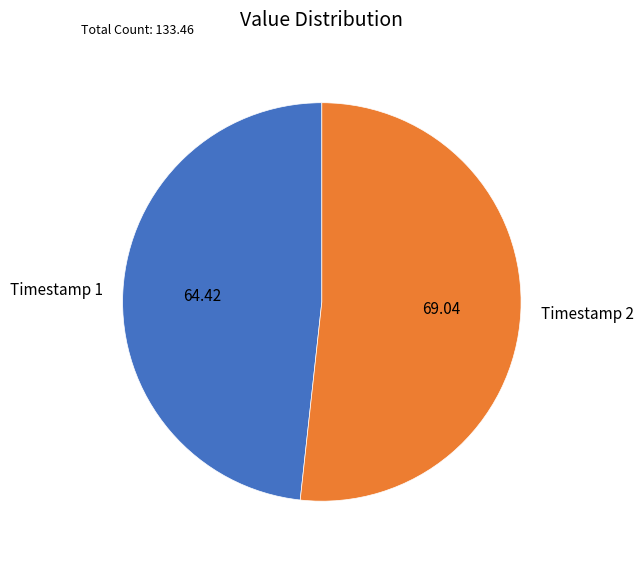

How many slices are in this pie chart?

2